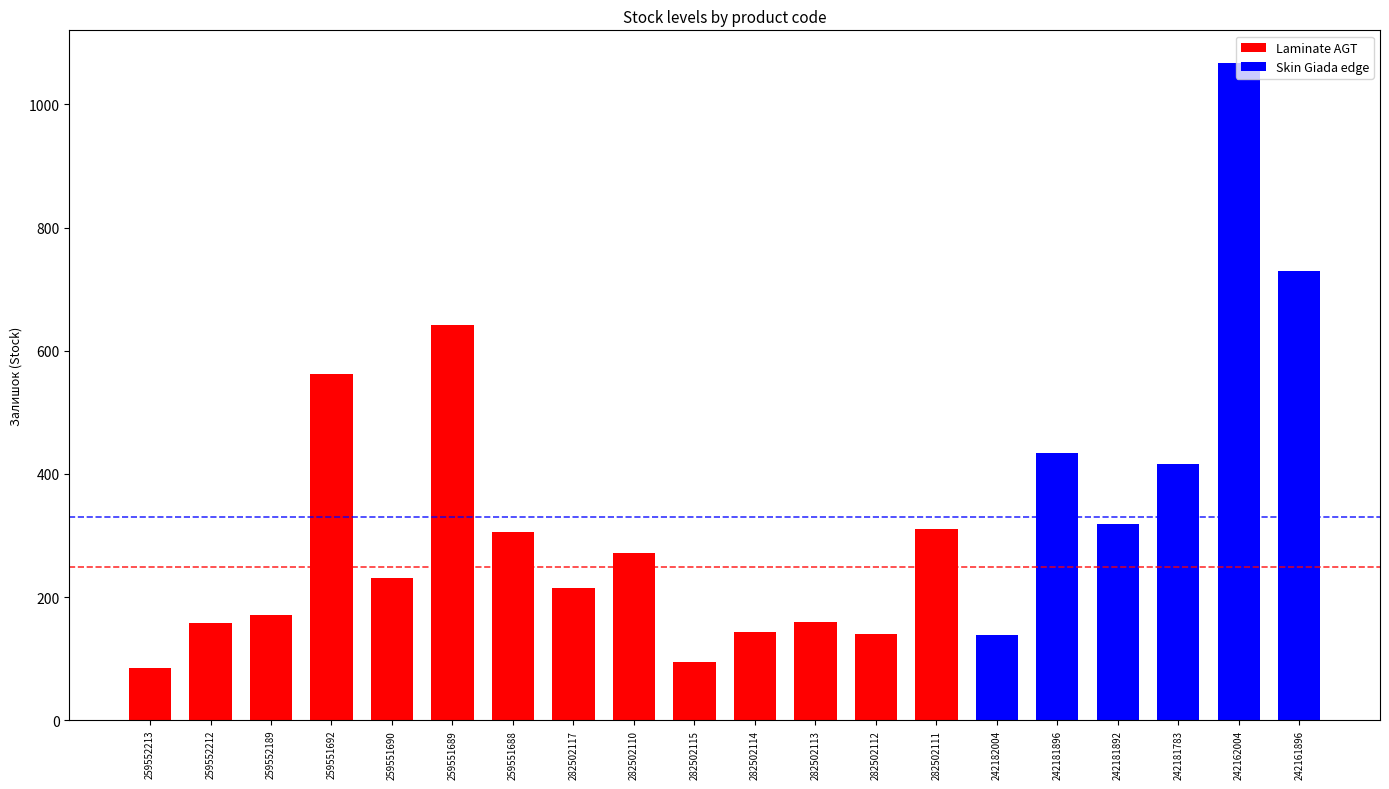

What position from the right is 259552213?

20